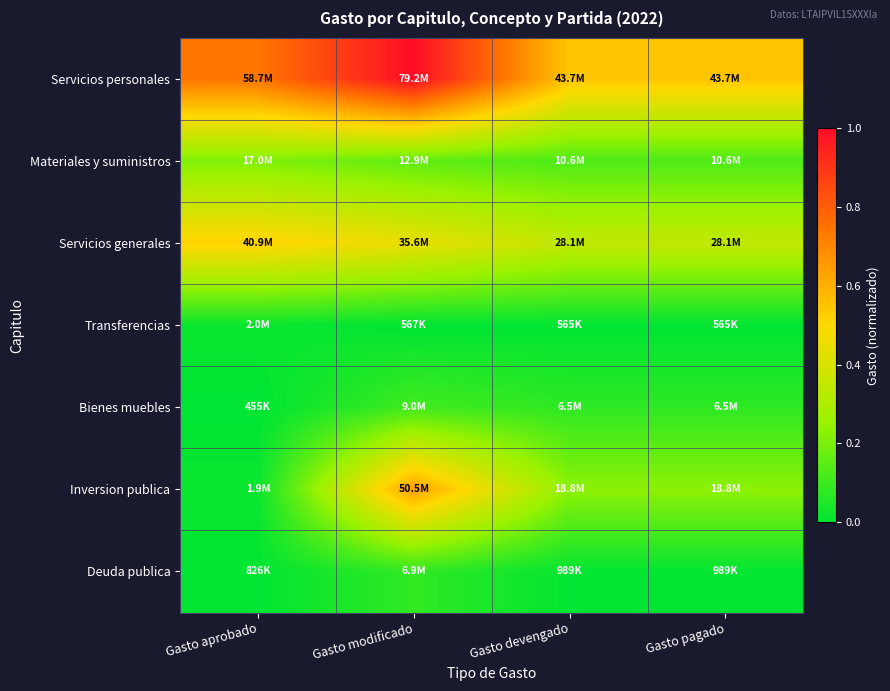

At Gasto devengado, list the series in order from largest to smallest.

Servicios personales, Servicios generales, Inversion publica, Materiales y suministros, Bienes muebles, Deuda publica, Transferencias